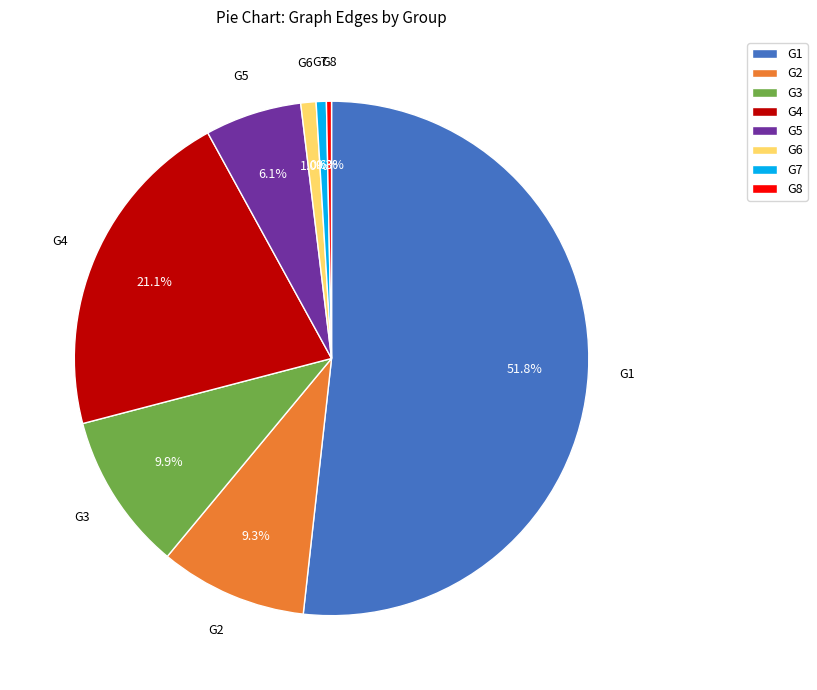

Which slice is the largest?

G1